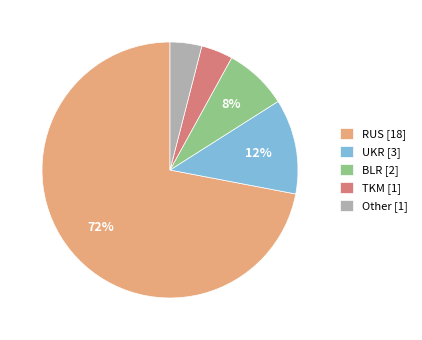

To the nearest percent, what is the combined percentage of BLR [2] and UKR [3]?

20%